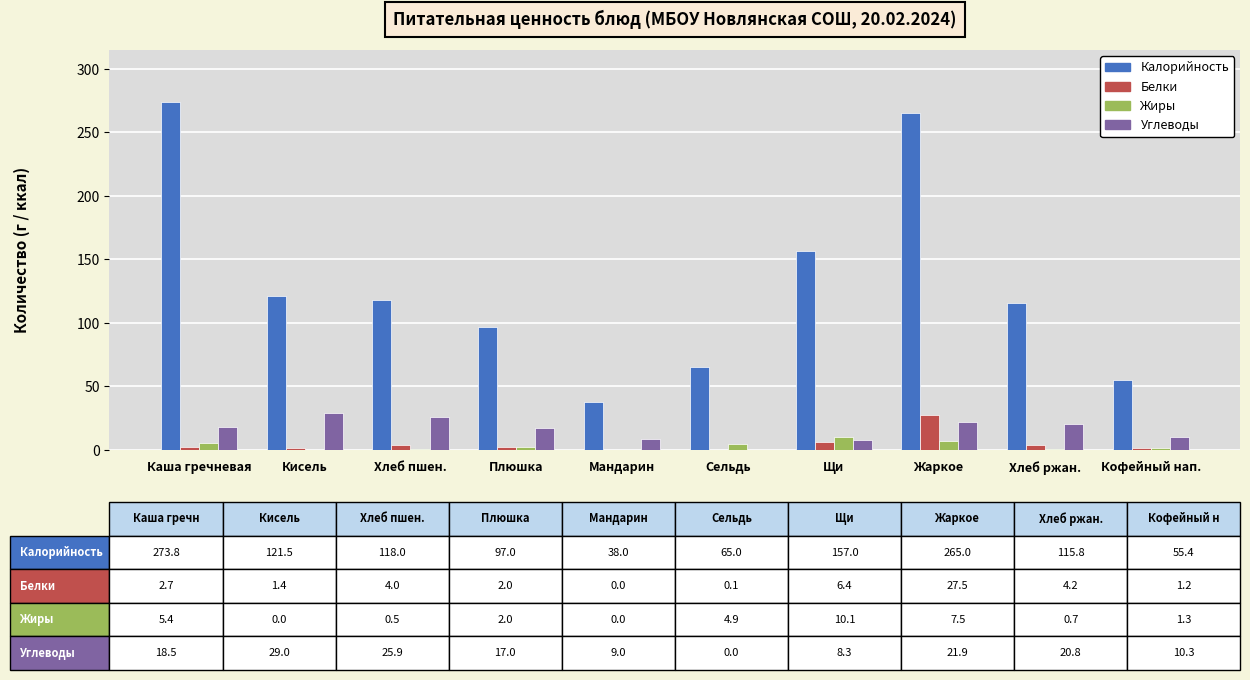

What is the maximum value for Калорийность?

273.8